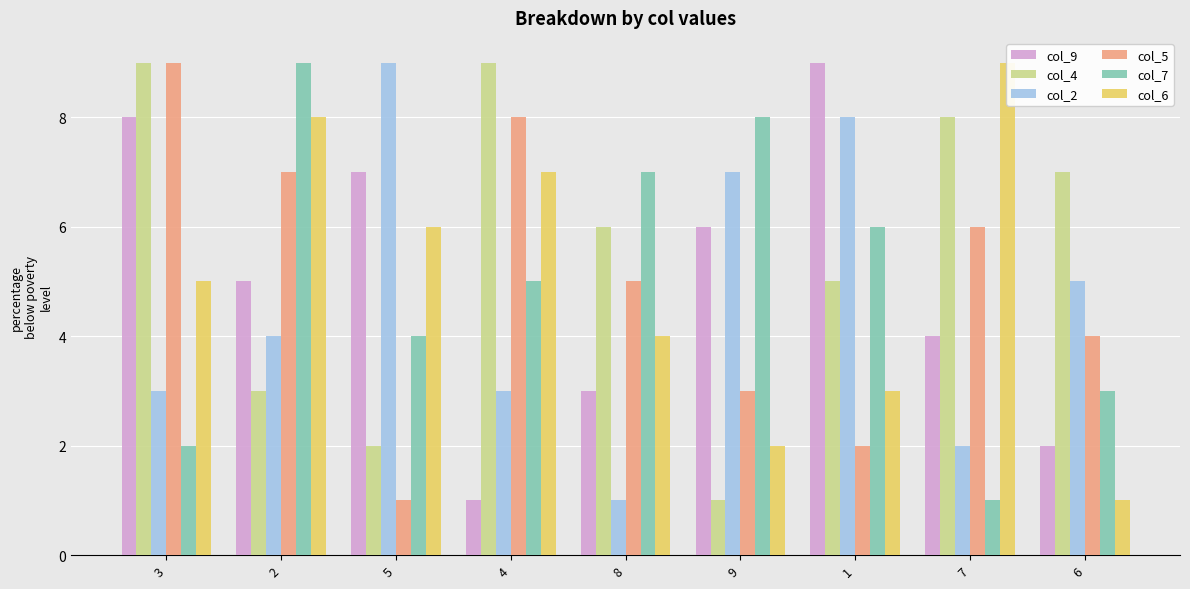

How many series are shown in this chart?

6